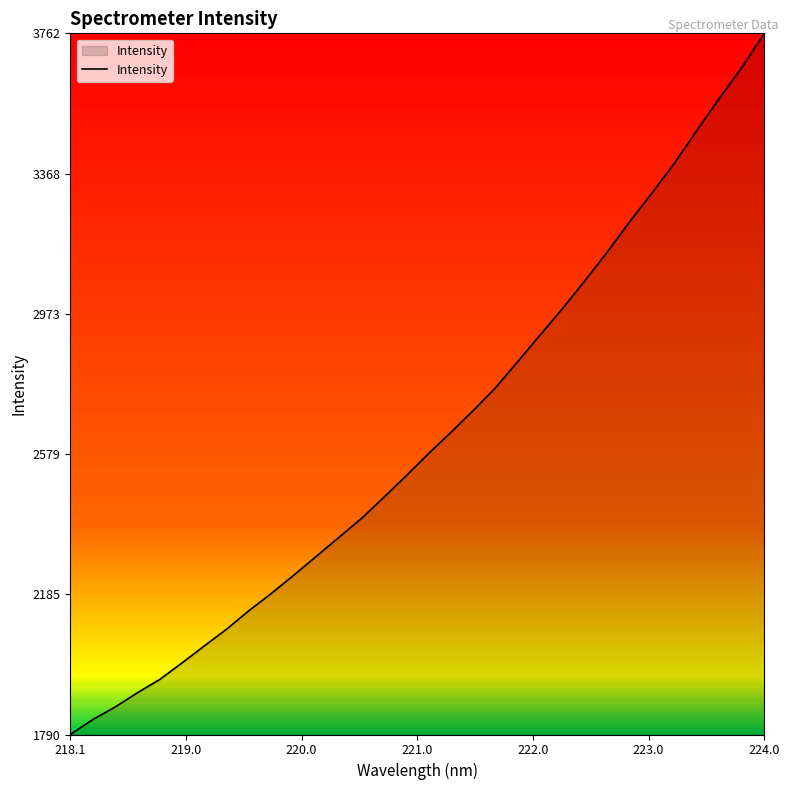

What is the greatest value displayed?

3762.2